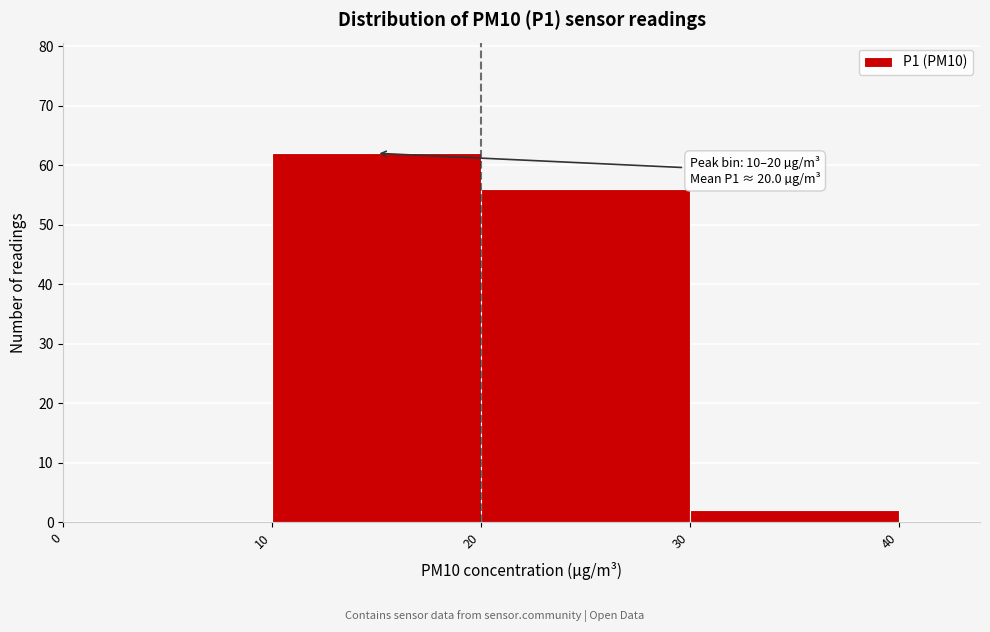

Which range on the x-axis has the tallest bar?

10 to 20